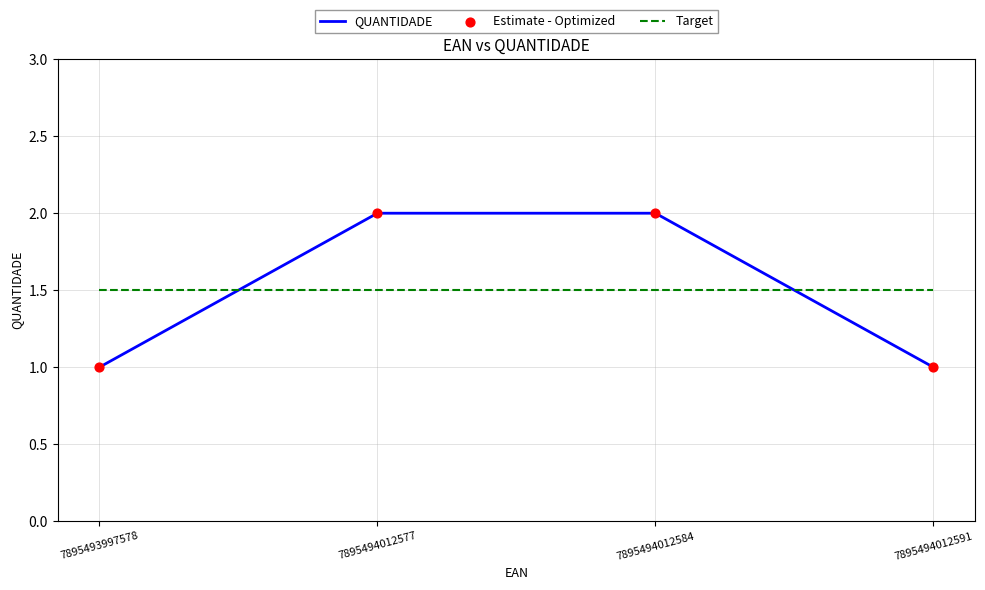

What is the total value across all series at 7895494012591?

2.5